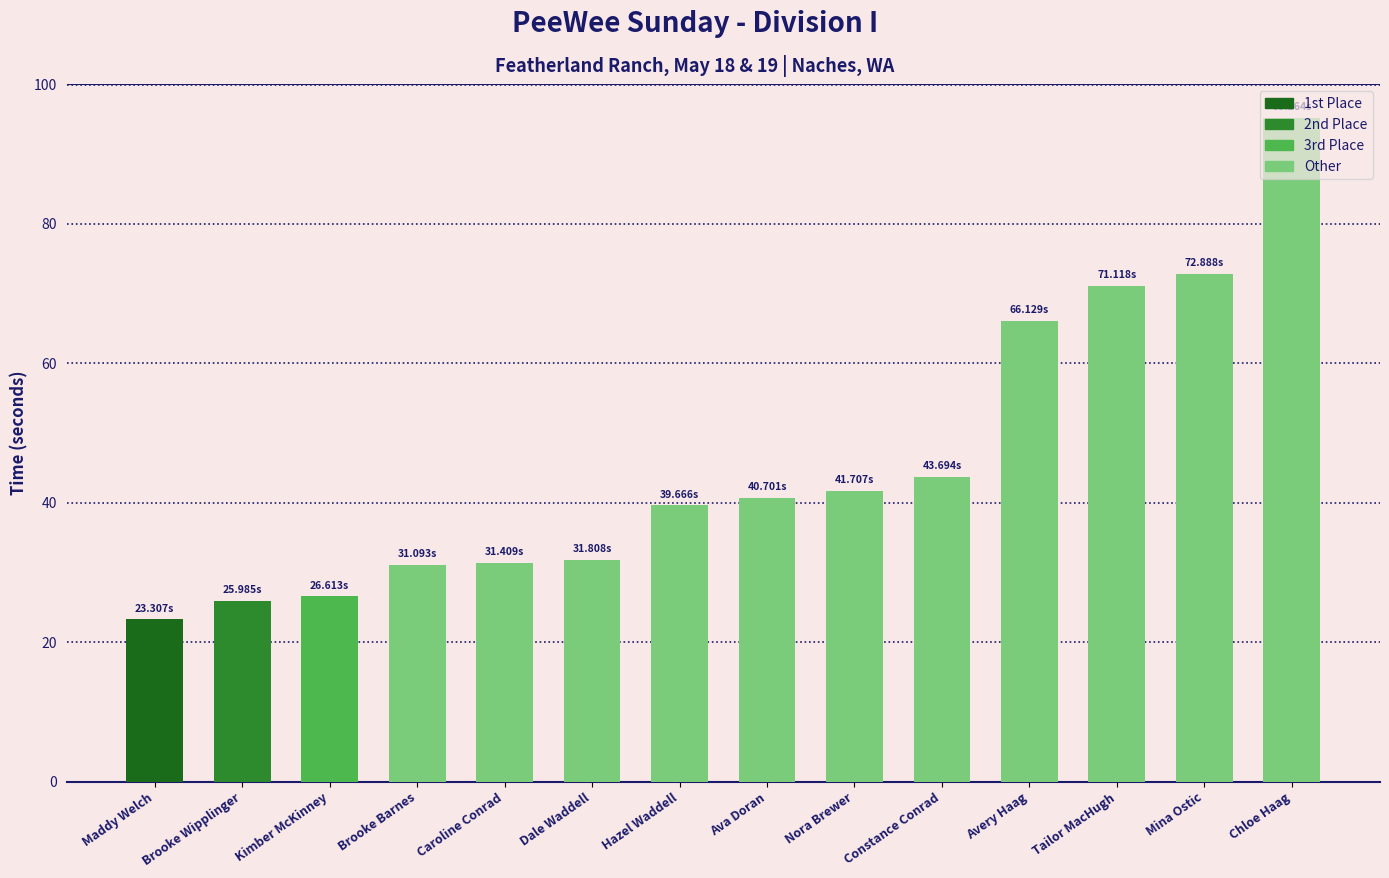

What position from the left is Chloe Haag?

14